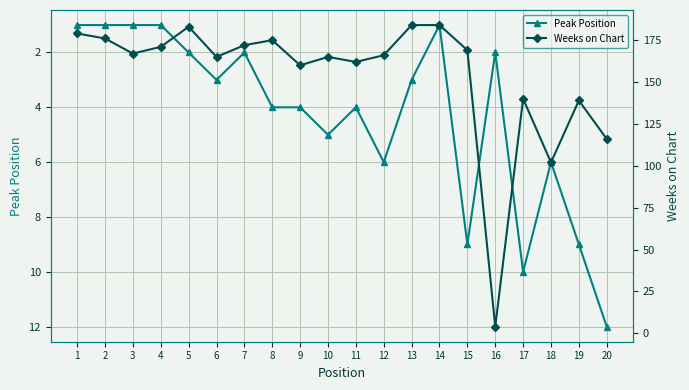

List the series in order of their peak value, lowest first.

Peak Position, Weeks on Chart